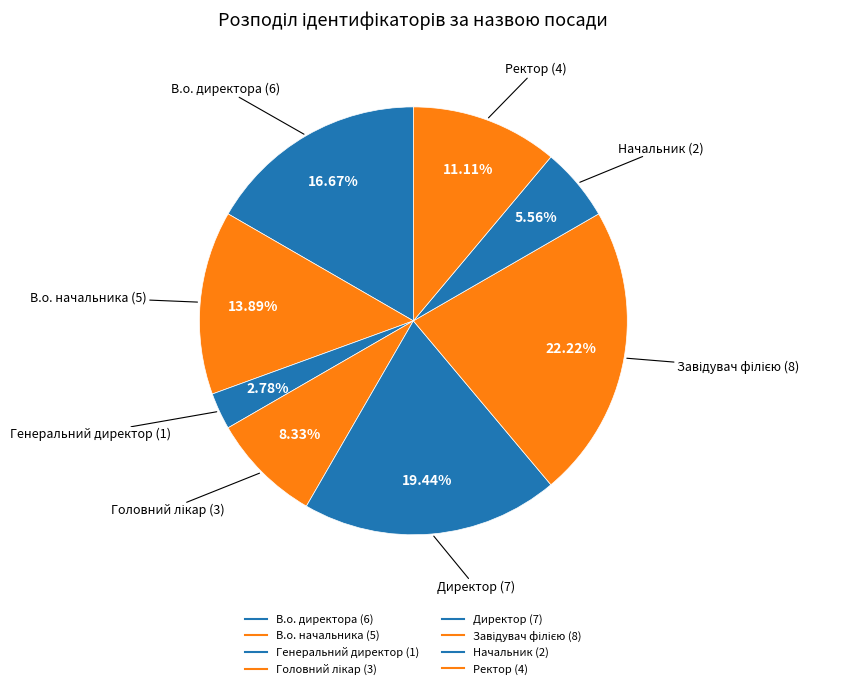

To the nearest percent, what percentage of the pie is Генеральний директор?

3%